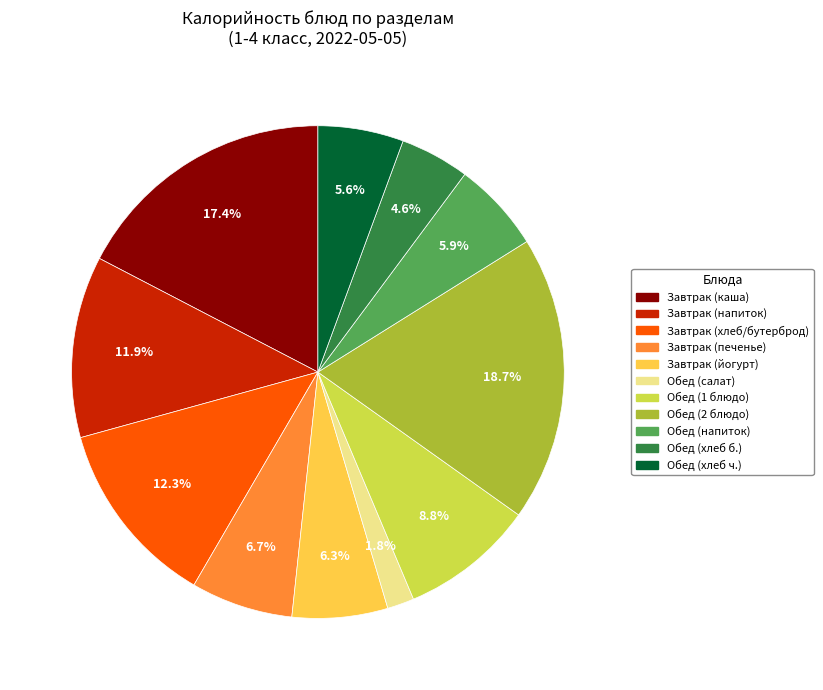

Is there a majority slice in this chart?

No